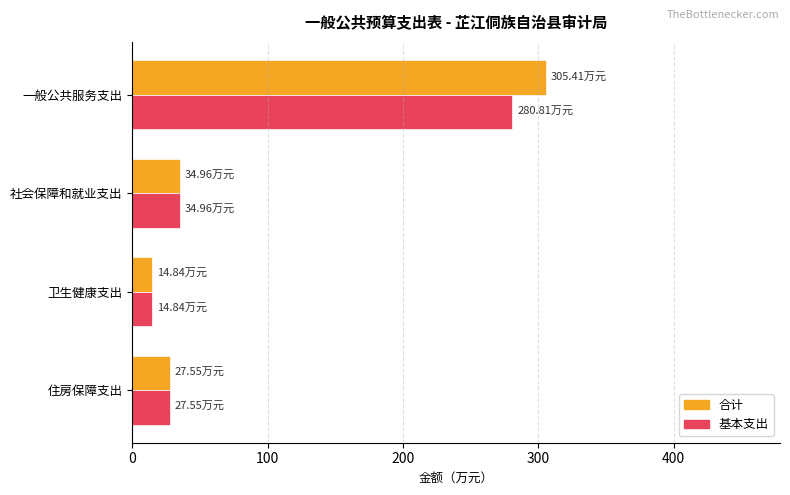

List the series in order of their peak value, highest first.

合计, 基本支出